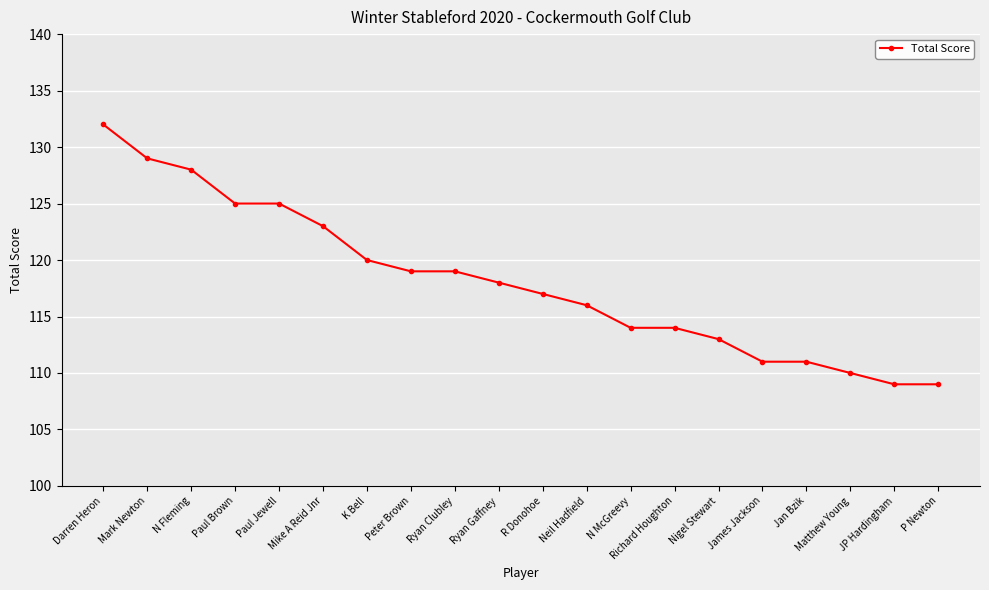

Does the chart display data point markers on the line(s)?

Yes